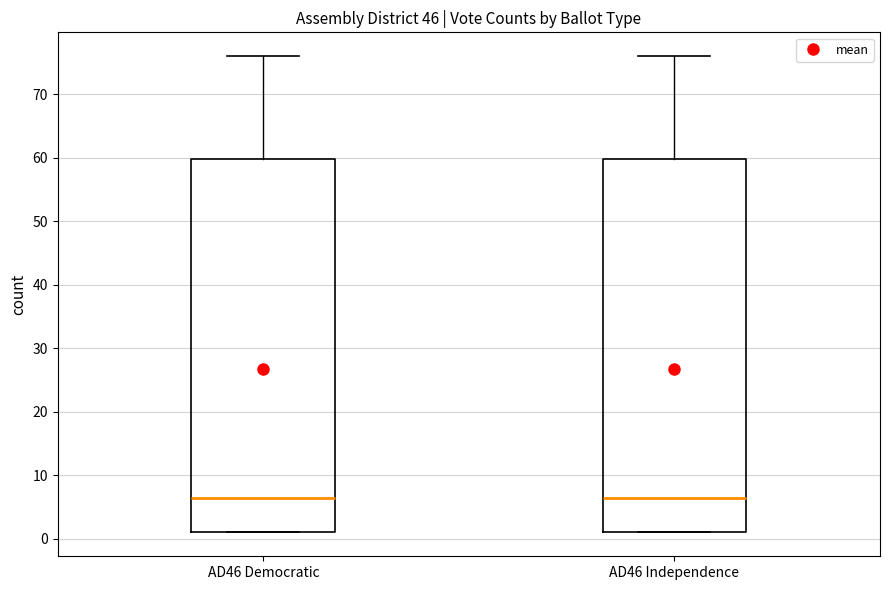

Reading left to right, transcribe this box plot: for each box, give where its median line is, the range the box spans, and where its two whiskers end, as read against the y-axis. The values are not printed on the chart, so give them approximately, as read against the axis.

AD46 Democratic: median 7, box 1 to 60, whiskers 1 to 76
AD46 Independence: median 7, box 1 to 60, whiskers 1 to 76